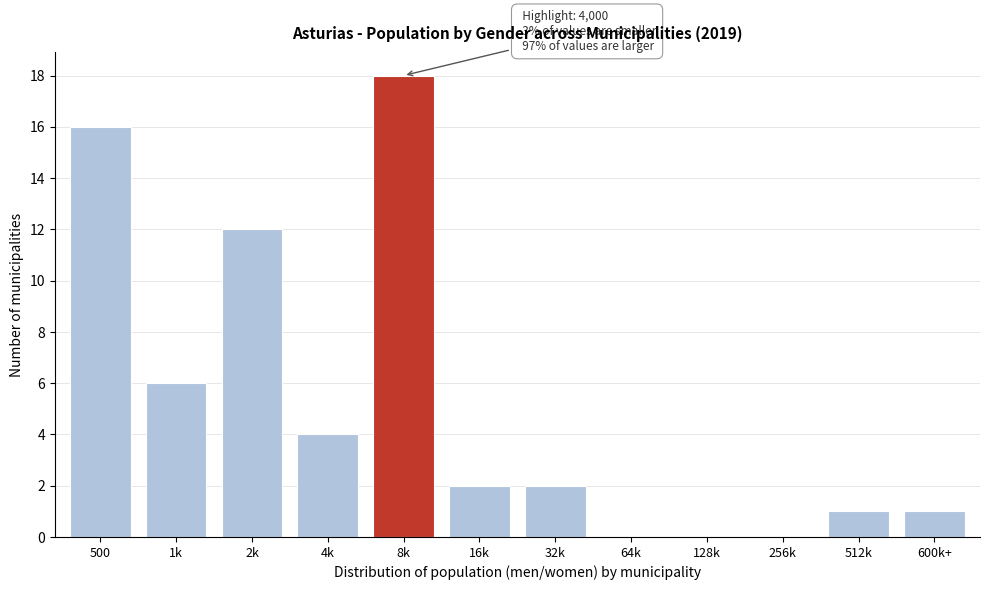

Reading right to left, what are all the values shown in this chart?

600k+=1	512k=1	256k=0	128k=0	64k=0	32k=2	16k=2	8k=18	4k=4	2k=12	1k=6	500=16